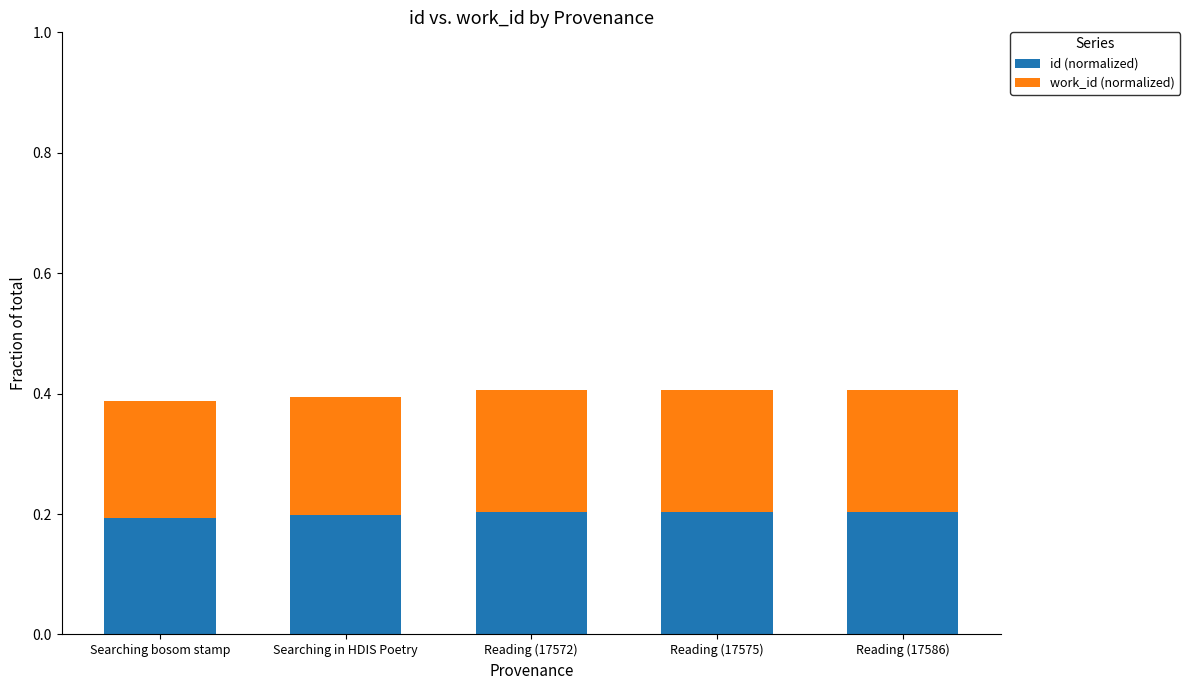

What is the total value across all series at Reading (17572)?

0.4